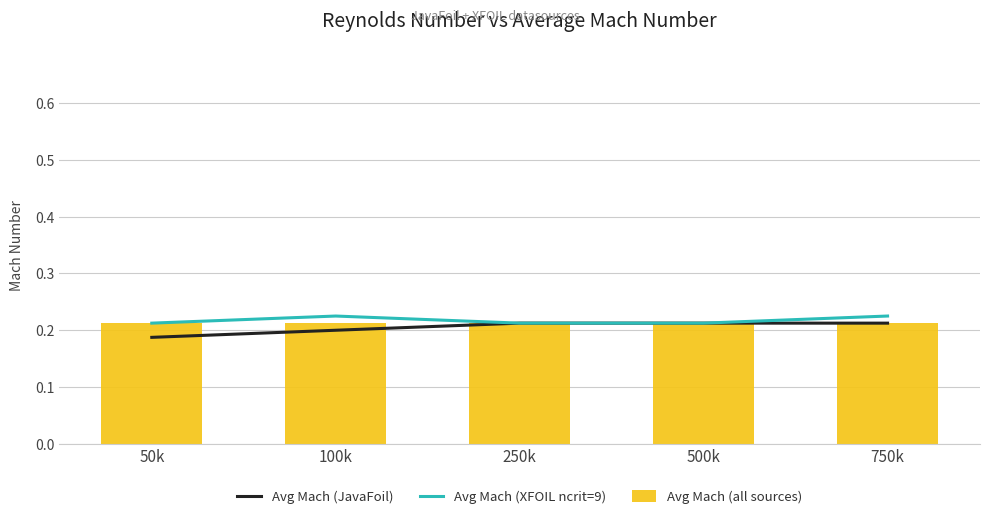

Is the value of Avg Mach (XFOIL ncrit=9) at 100k greater than the value of Avg Mach (JavaFoil) at 50k?

Yes